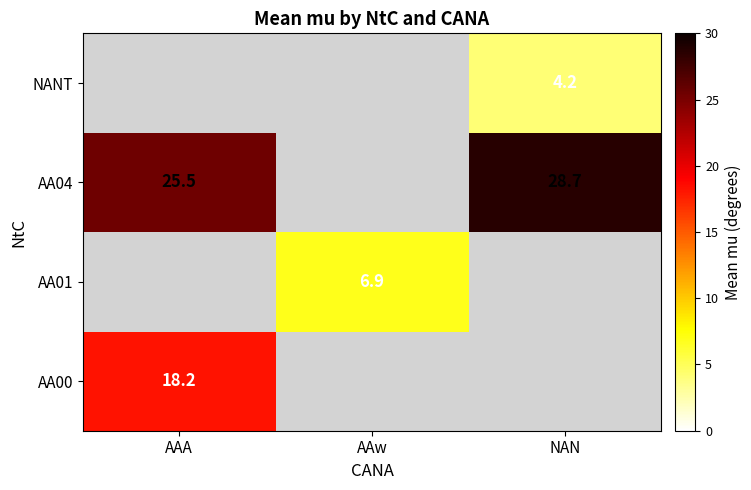

At how many categories does at least one series exceed 7?

2